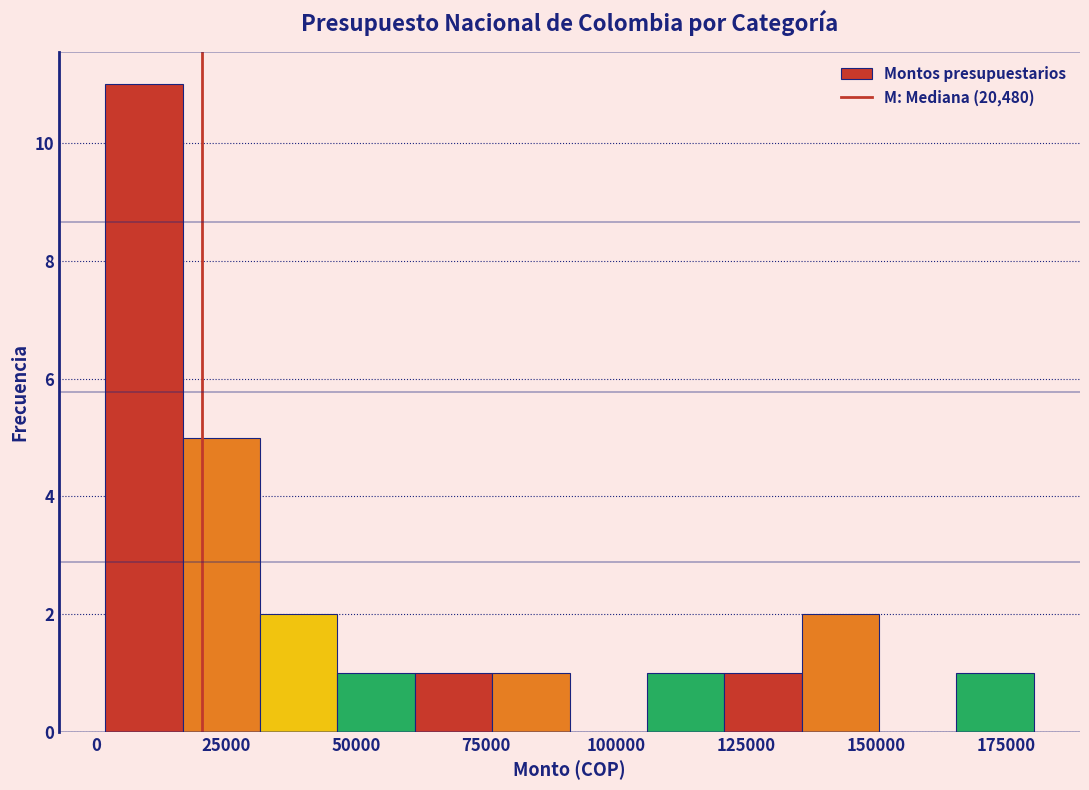

Read against the x-axis, roughly where is the centre of the tallest bar?

10000